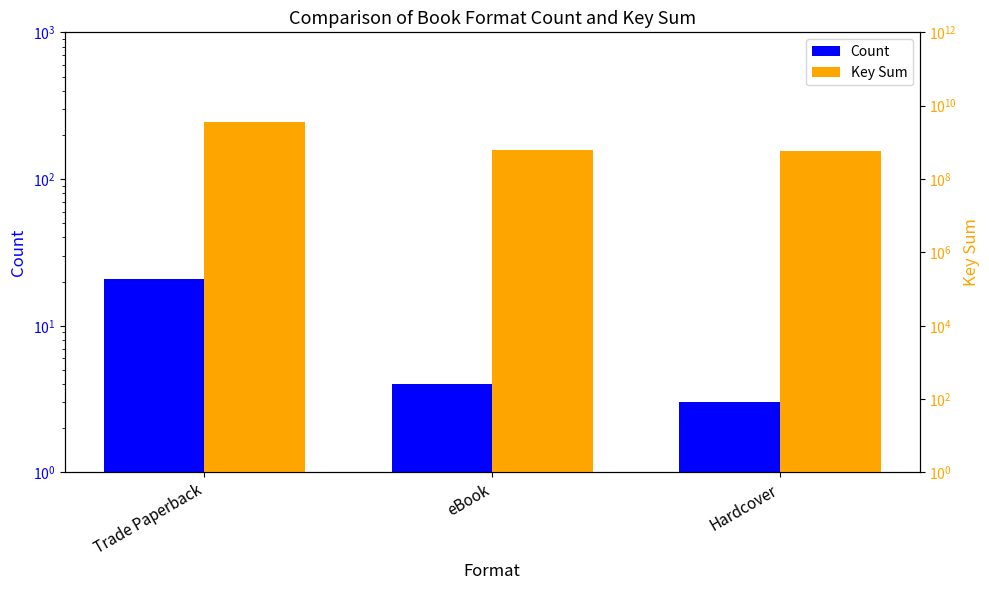

What is the label of the 2nd bar from the right?

eBook